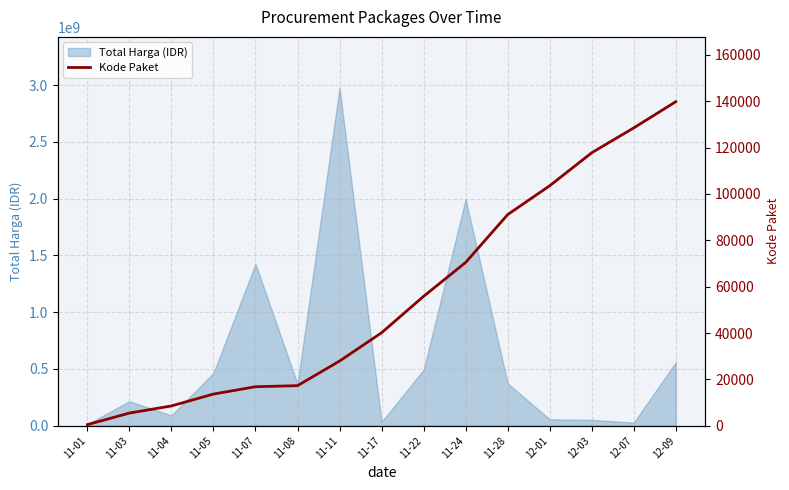

Which label corresponds to the smallest value in the chart?

11-01